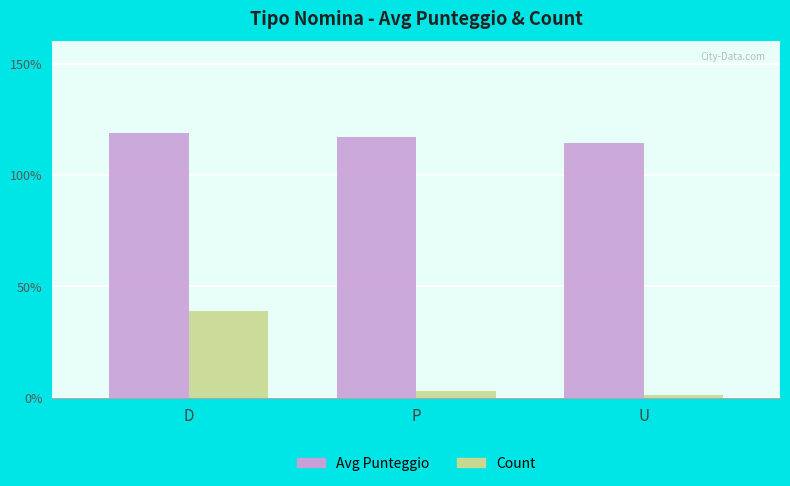

The Count series shows 1.0 at U. True or false?

True